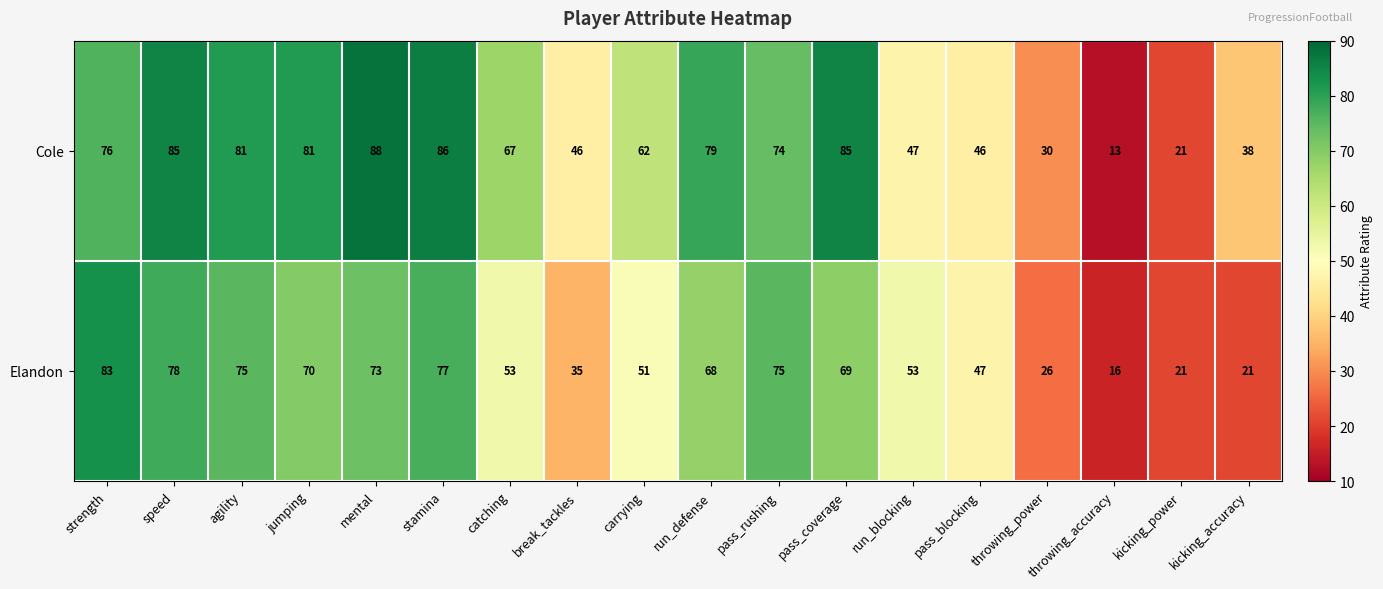

Is the value of Elandon at pass_coverage greater than the value of Cole at stamina?

No